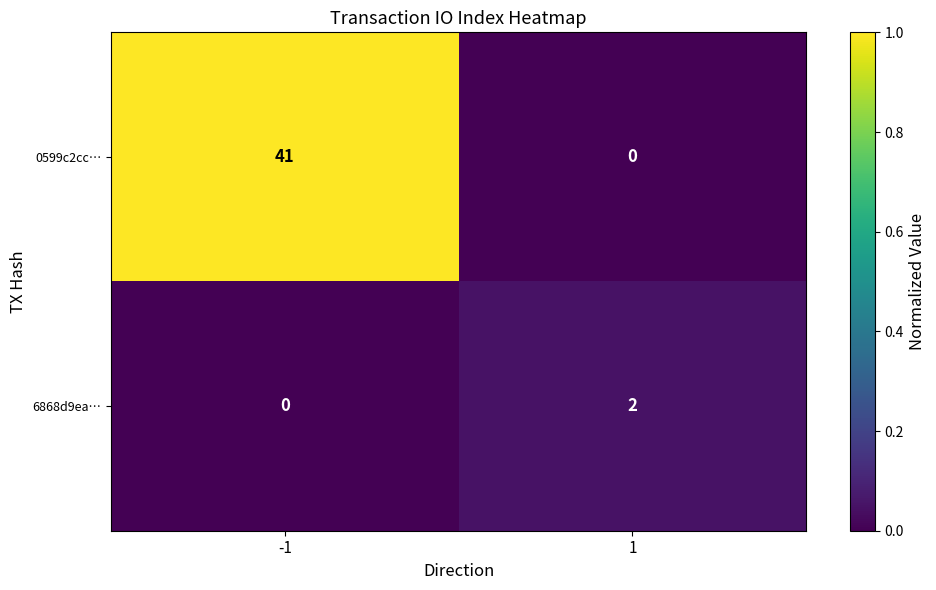

At which category is the sum across all series the highest?

-1